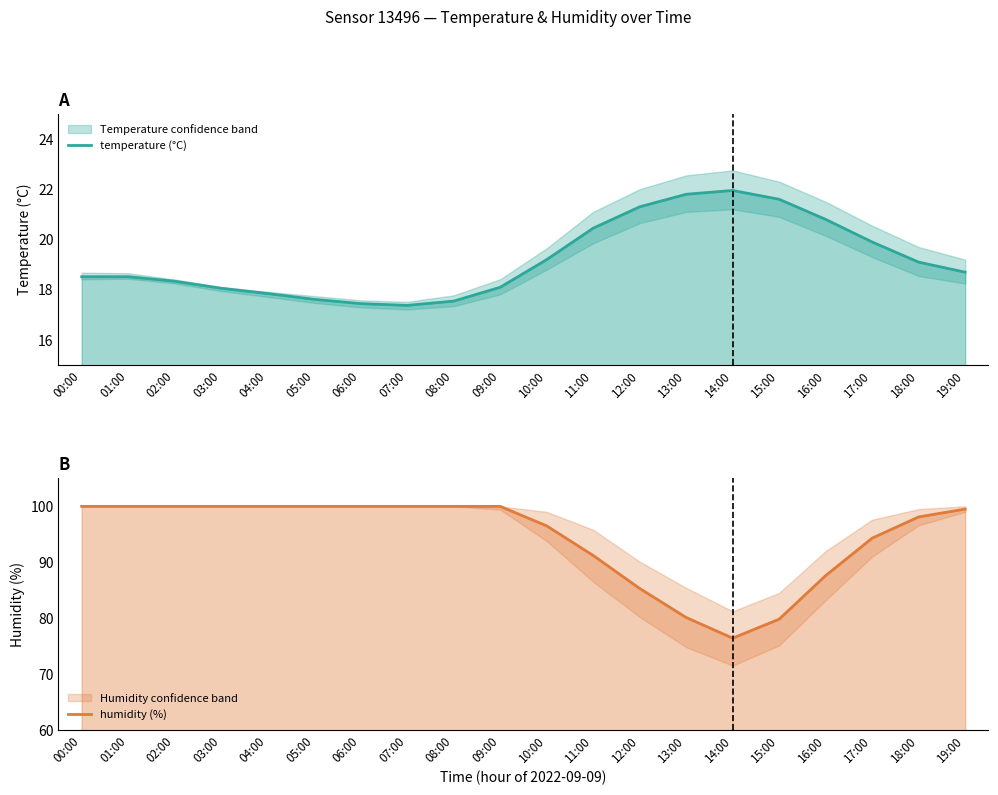

True or false: temperature (°C) has a value of 27.7 at 10:00.

False